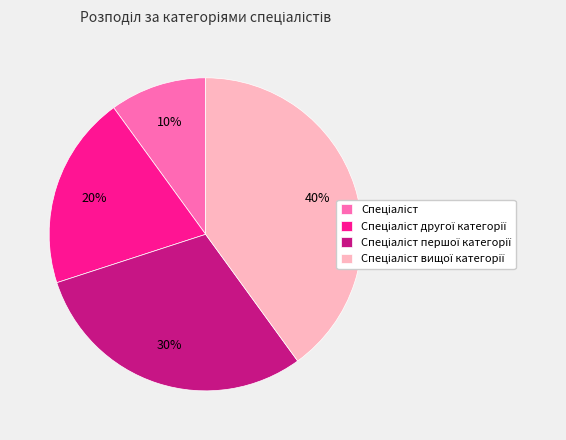

Is there a majority slice in this chart?

No